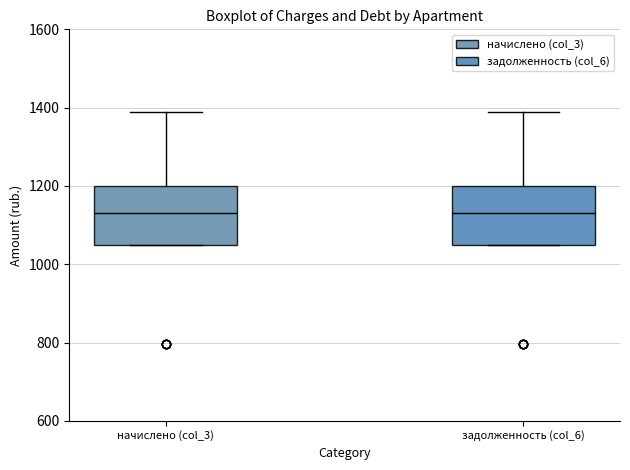

Reading left to right, read every box against the y-axis: the position of its median line, the range the box covers, and the ends of its whiskers. The values are not printed on the chart, so give them approximately, as read against the axis.

начислено (col_3): median 1140, box 1040 to 1200, whiskers 1040 to 1380
задолженность (col_6): median 1140, box 1040 to 1200, whiskers 1040 to 1380